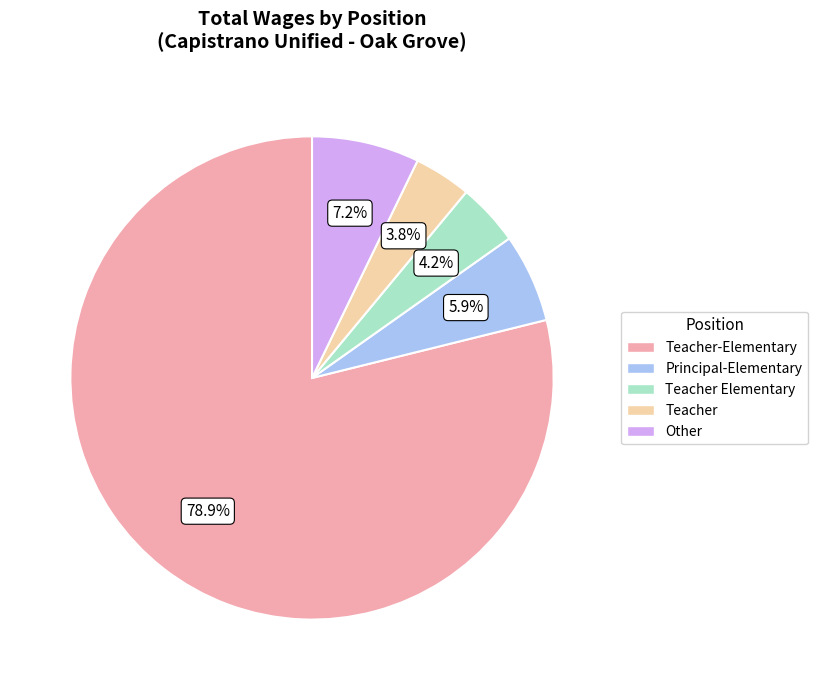

Which has a higher value, Principal-Elementary or Other?

Other